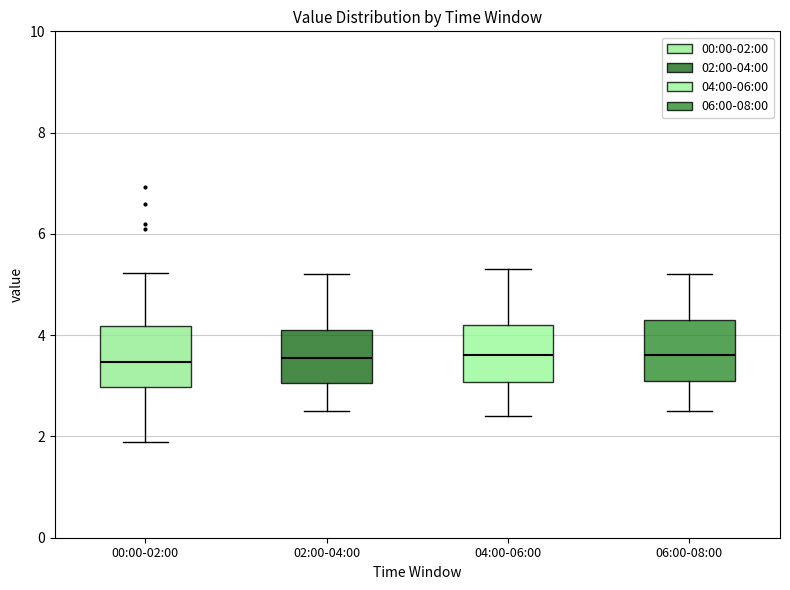

Reading left to right, transcribe this box plot: for each box, give where its median line is, the range the box spans, and where its two whiskers end, as read against the y-axis. The values are not printed on the chart, so give them approximately, as read against the axis.

00:00-02:00: median 3.4, box 3.0 to 4.2, whiskers 2.0 to 5.2
02:00-04:00: median 3.6, box 3.0 to 4.2, whiskers 2.6 to 5.2
04:00-06:00: median 3.6, box 3.0 to 4.2, whiskers 2.4 to 5.4
06:00-08:00: median 3.6, box 3.2 to 4.4, whiskers 2.6 to 5.2